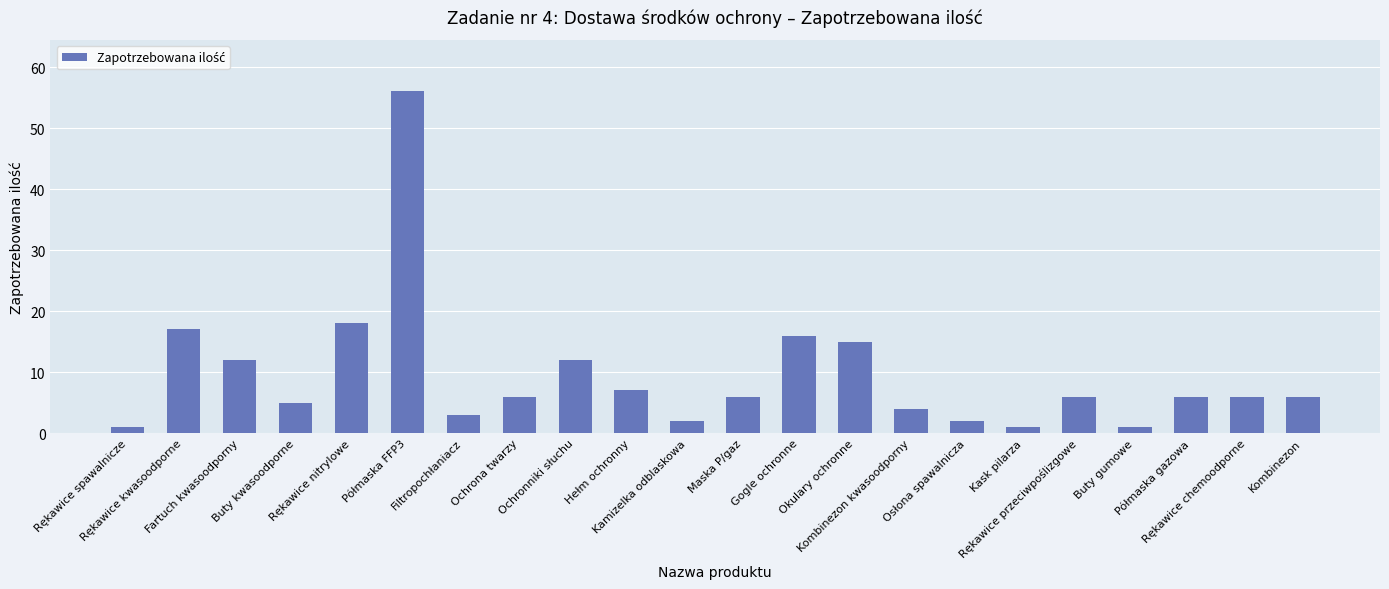

What is the maximum value shown in the chart?

56